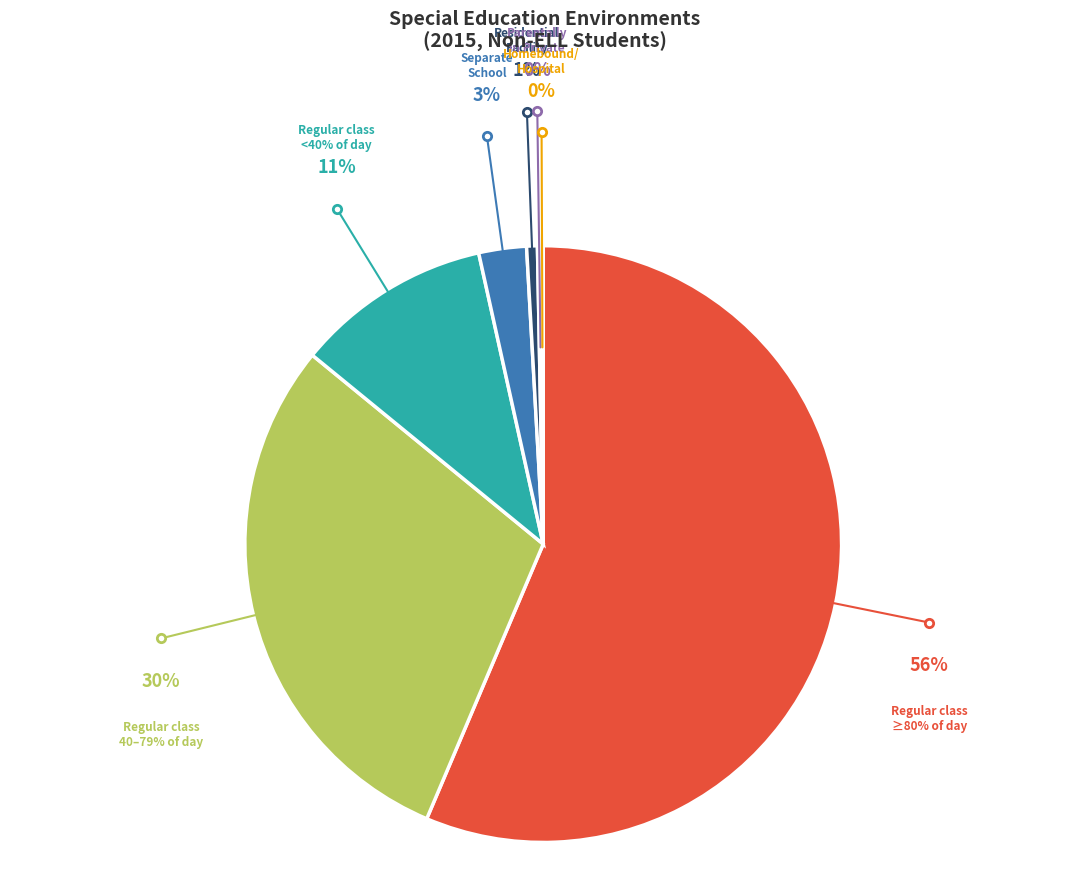

Is there any slice that represents more than half of the pie?

Yes